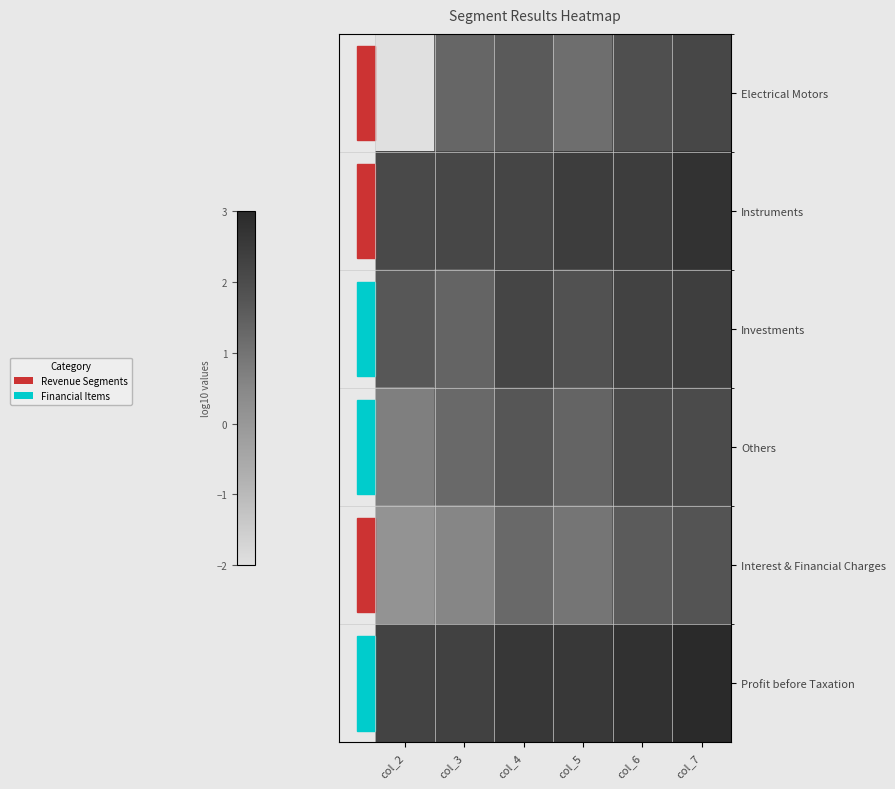

What is the total value across all series at col_7?

14.1